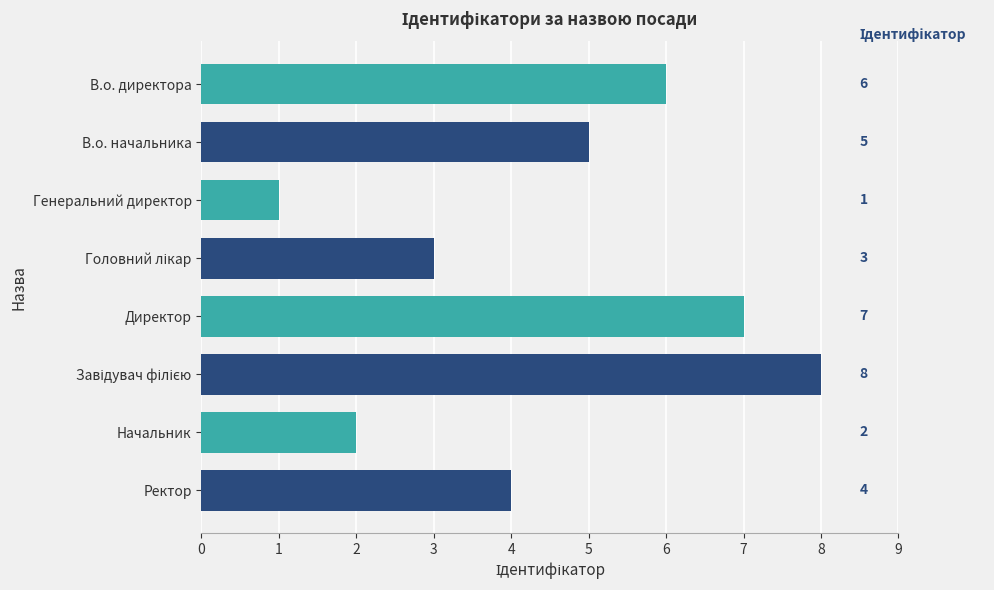

Approximately how many times larger is the value at В.о. директора compared to Директор?

0.9